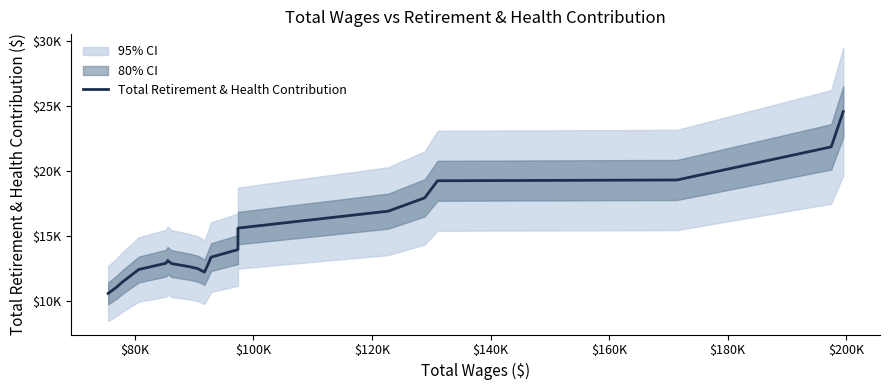

Reading left to right, extract all data points from this chart.

10563.0	11047.0	11430.3	12403.3	12883.3	13089.7	12858.0	12619.7	12471.7	12197.7	12703.0	13351.3	13930.7	15586.3	16887.7	17910.0	19227.0	19287.7	21833.3	24549.0